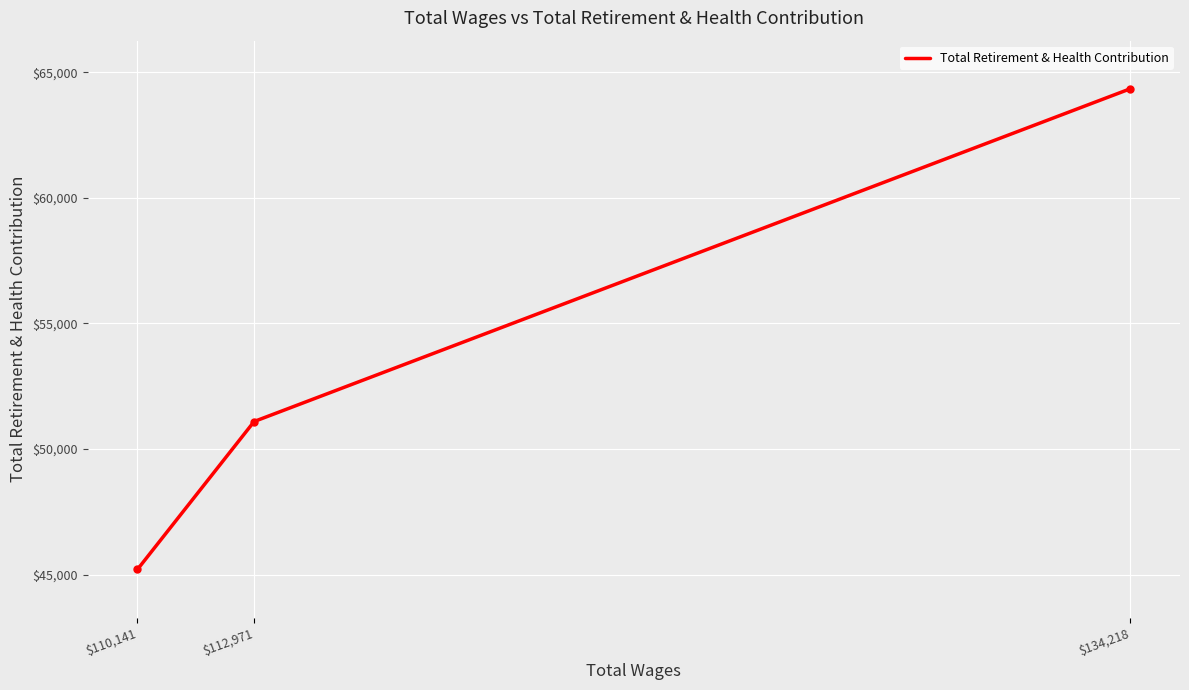

True or false: the data shows 72700 at $112,971.

False